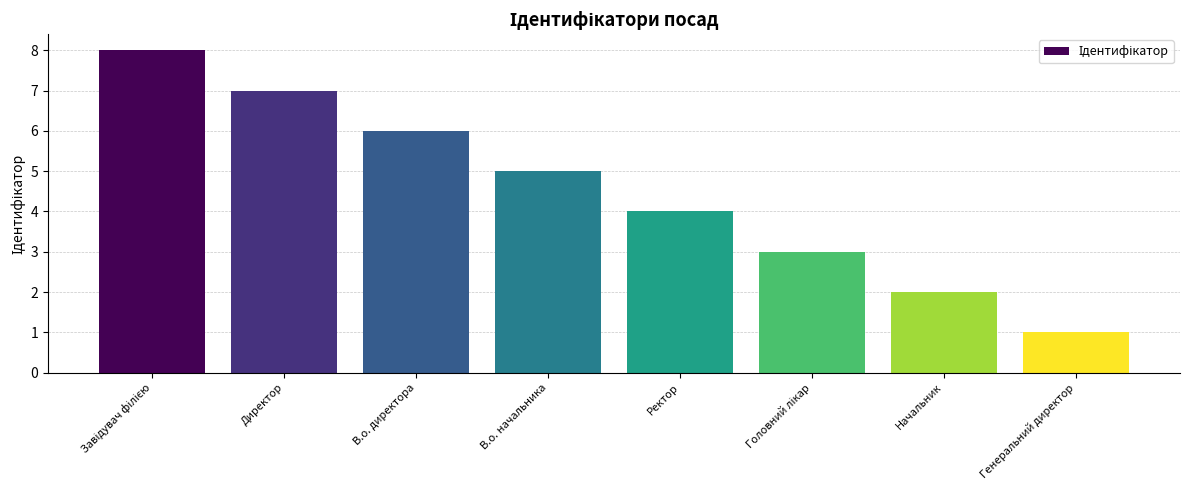

The chart shows a value of 2 at Ректор. True or false?

False